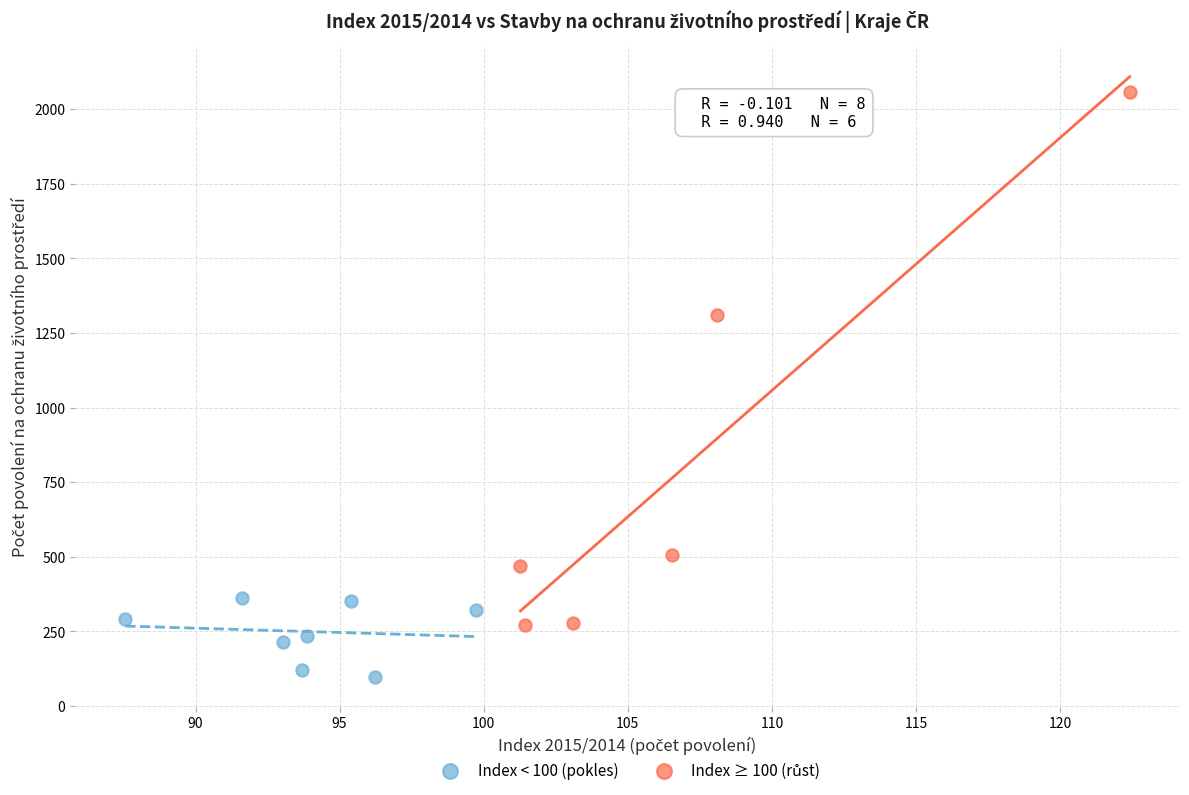

Which series contains the lowest Y value?

Index < 100 (pokles)